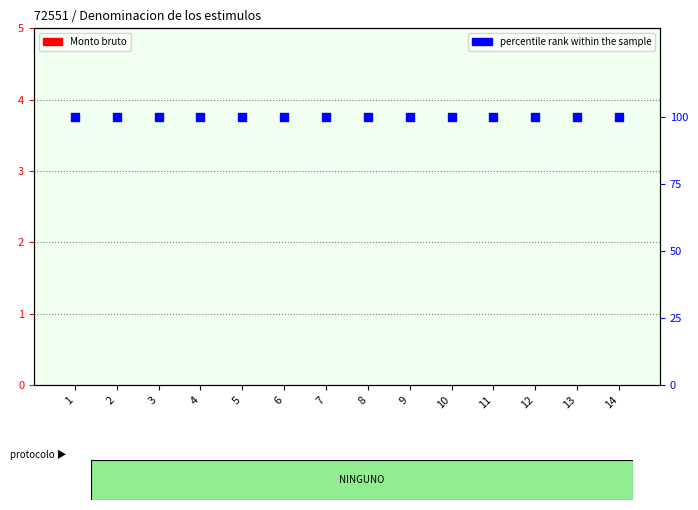

Which series contains the highest Y value?

percentile rank within the sample